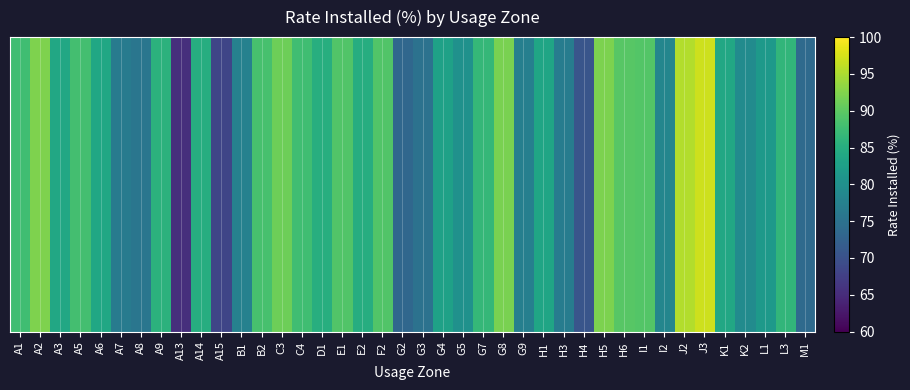

How many values exceed 84?

21